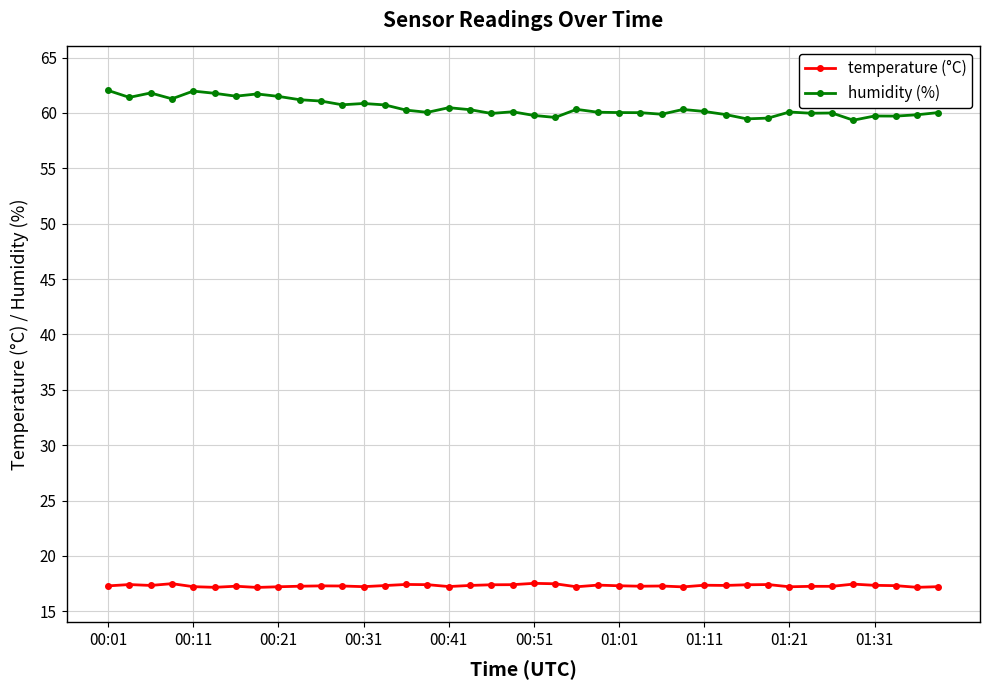

What is the greatest value displayed?

62.0